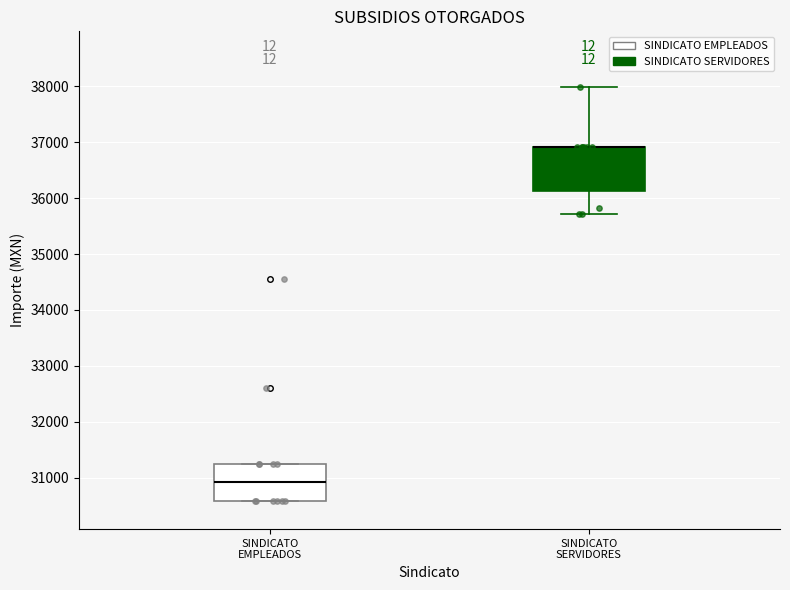

Which box is the tallest, from its lower edge to its upper edge?

SINDICATO SERVIDORES